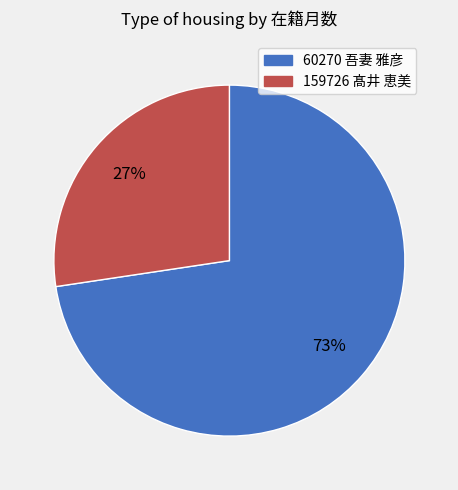

Approximately how many times larger is the value at 60270 吾妻 雅彦 compared to 159726 髙井 恵美?

2.7